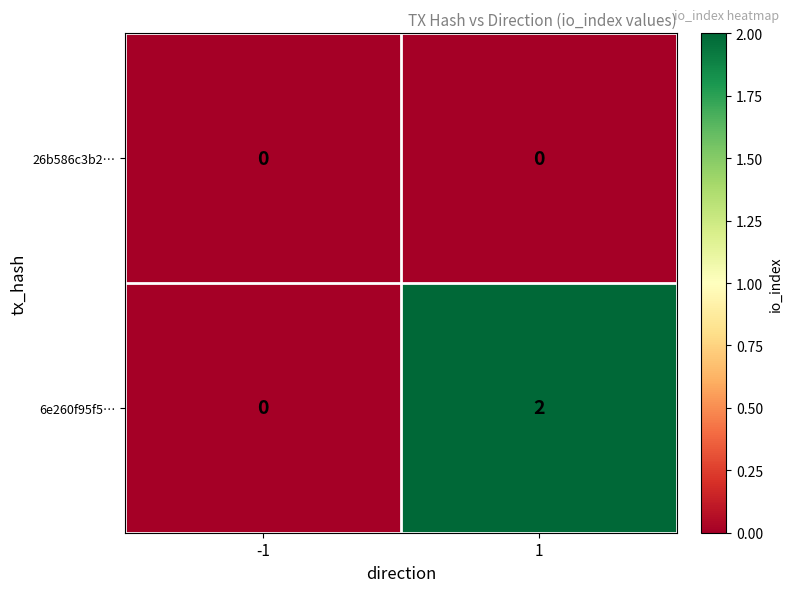

The 6e260f95f5… series shows 0 at -1. True or false?

True